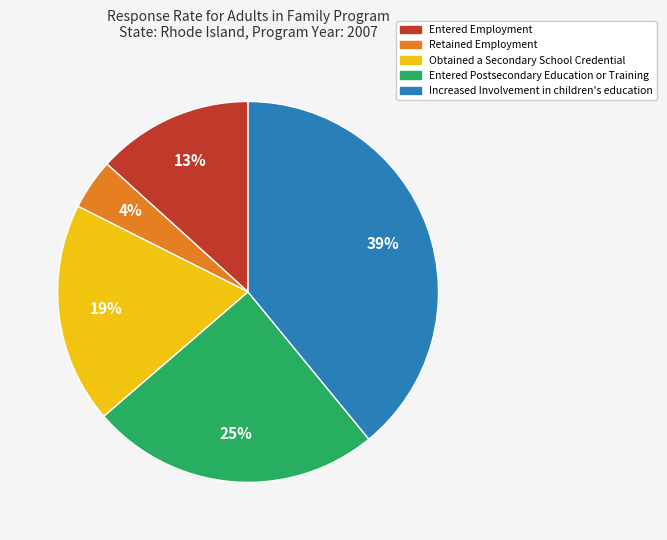

Combined, do Increased Involvement in children's education and Retained Employment account for over 50%?

No